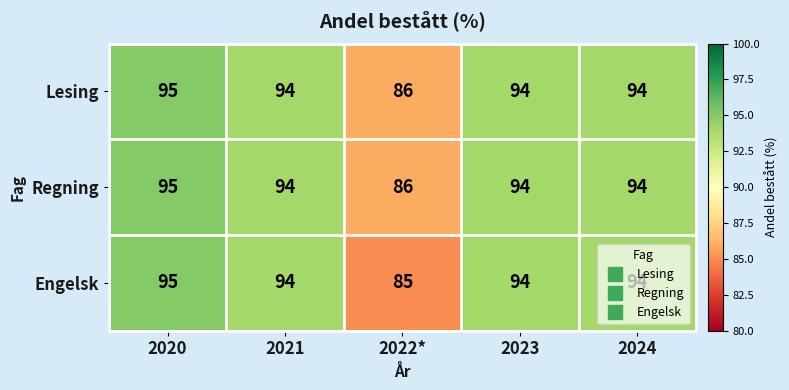

How many data points does each series have?

5